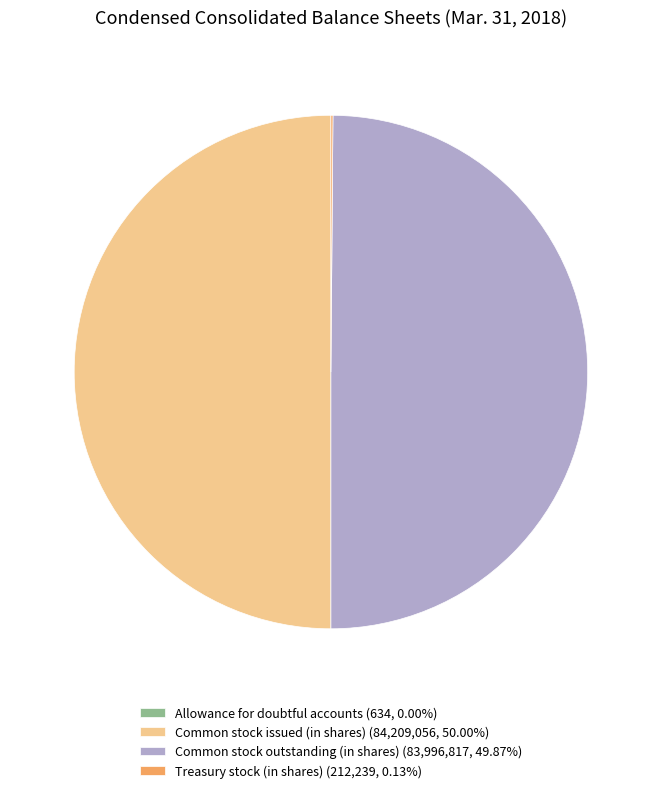

Count the number of slices in the pie.

4